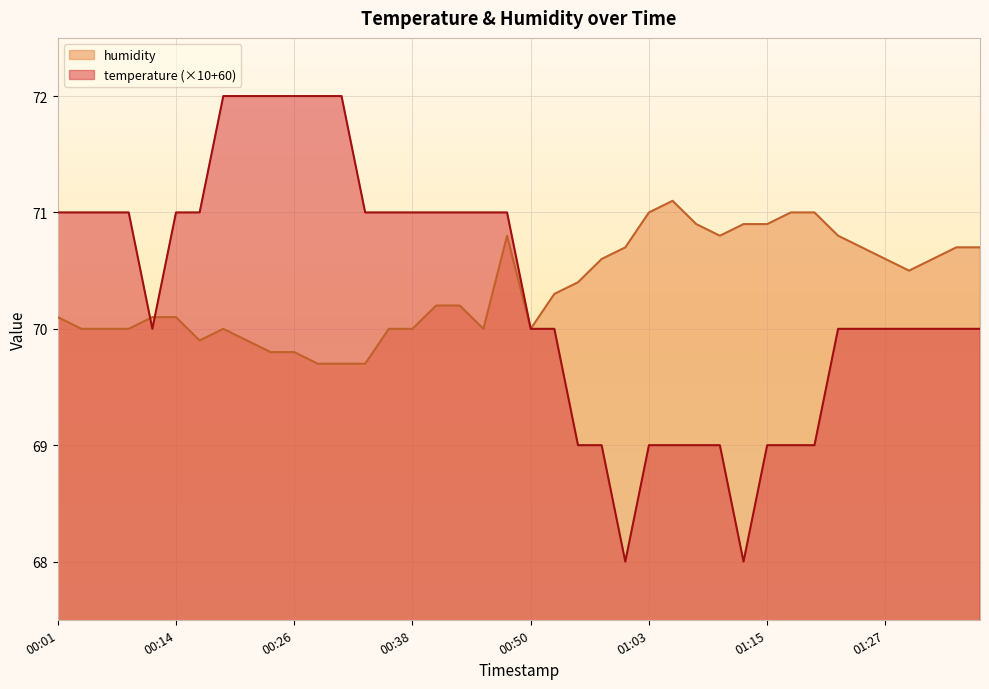

Does the chart display data point markers on the line(s)?

No